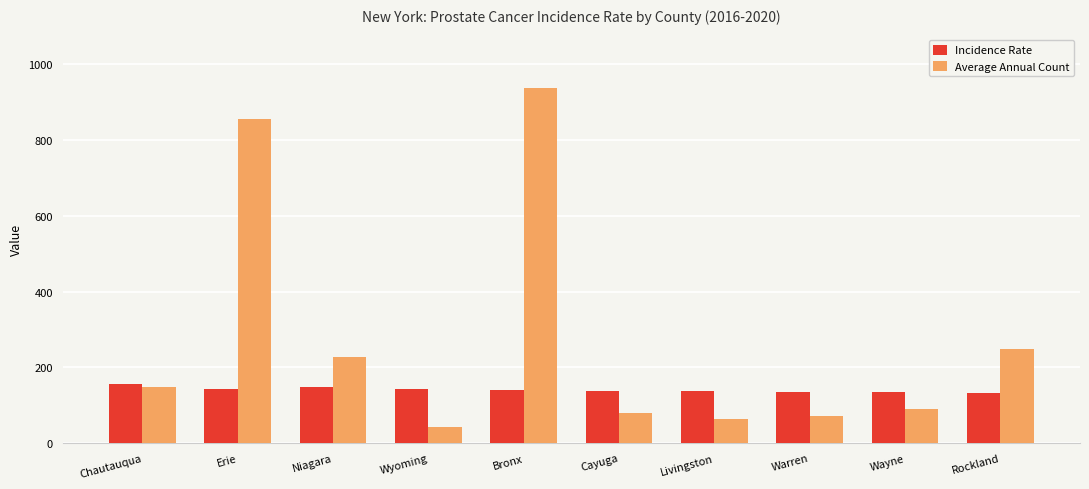

How many values in the Incidence Rate series are below 140?

5